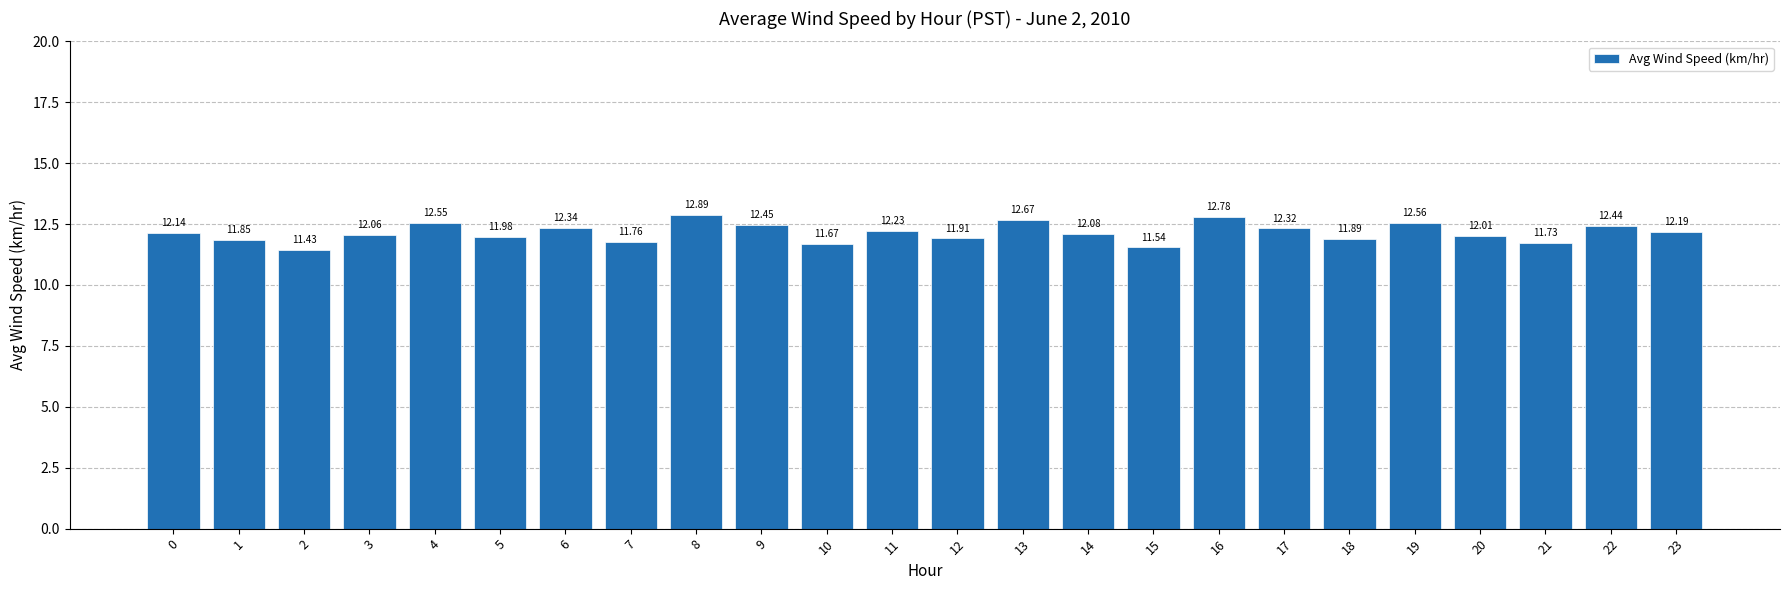

Which category has the highest value across all series?

8